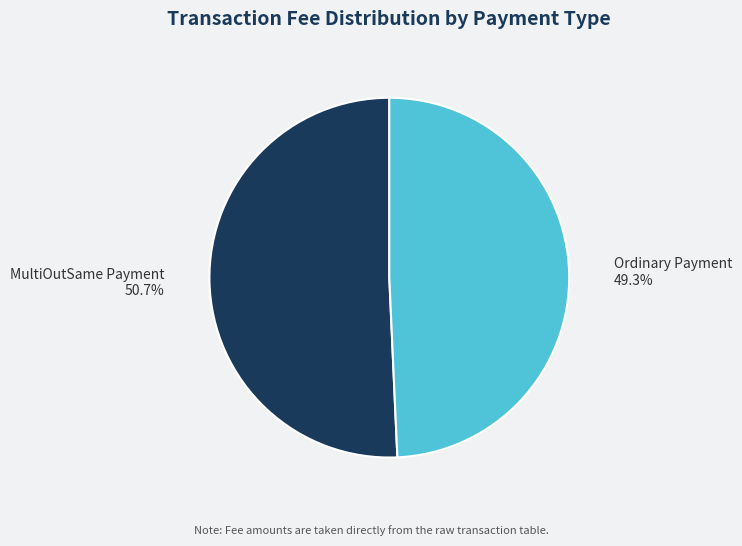

Between Ordinary Payment and MultiOutSame Payment, which is larger?

MultiOutSame Payment